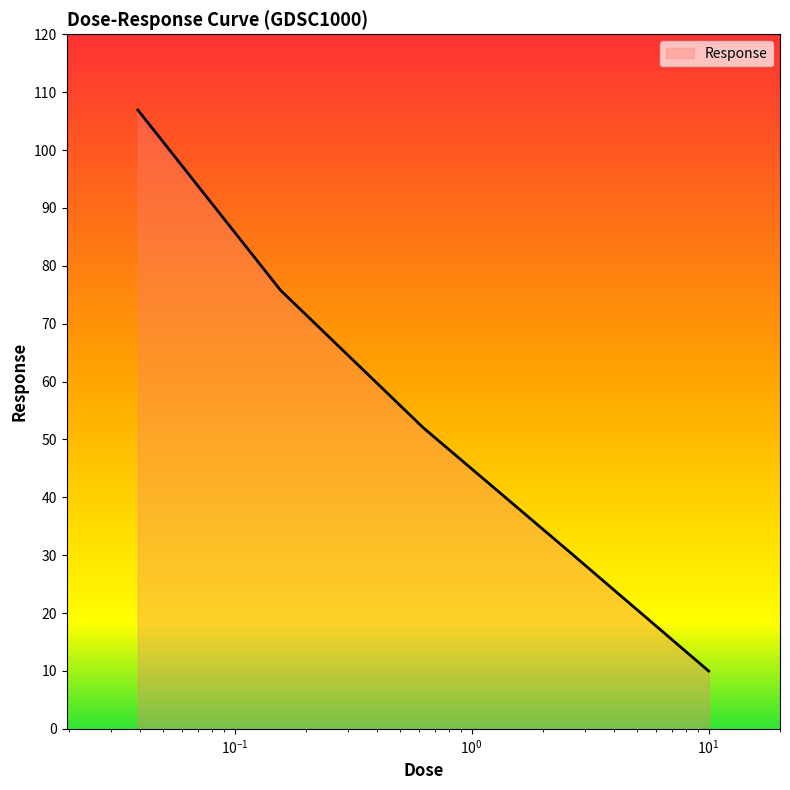

How many values are below 52?

2